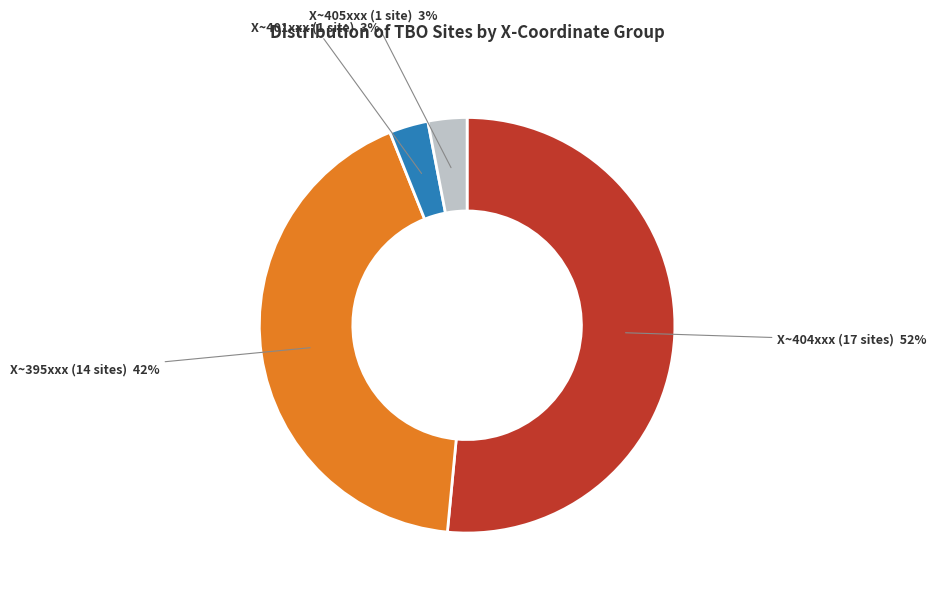

Does X~404xxx (17 sites) represent more than half of the total?

Yes